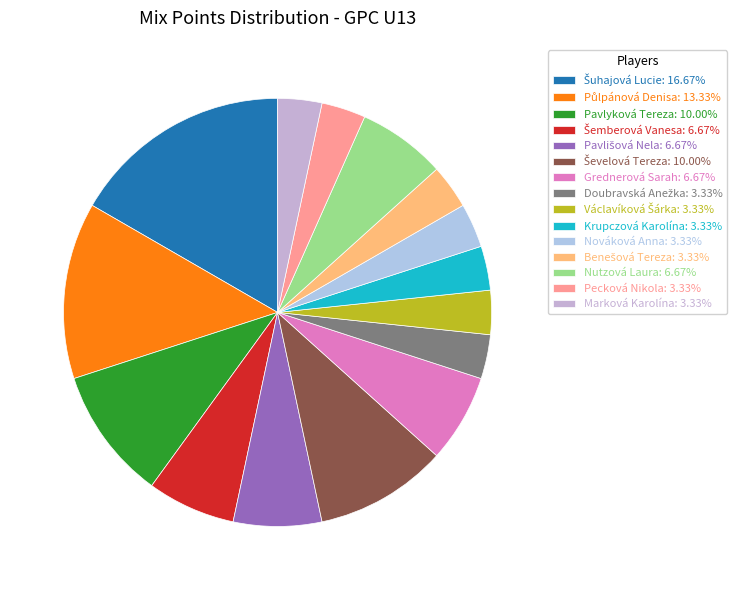

The Ševelová Tereza slice represents 10% of the pie. True or false?

True